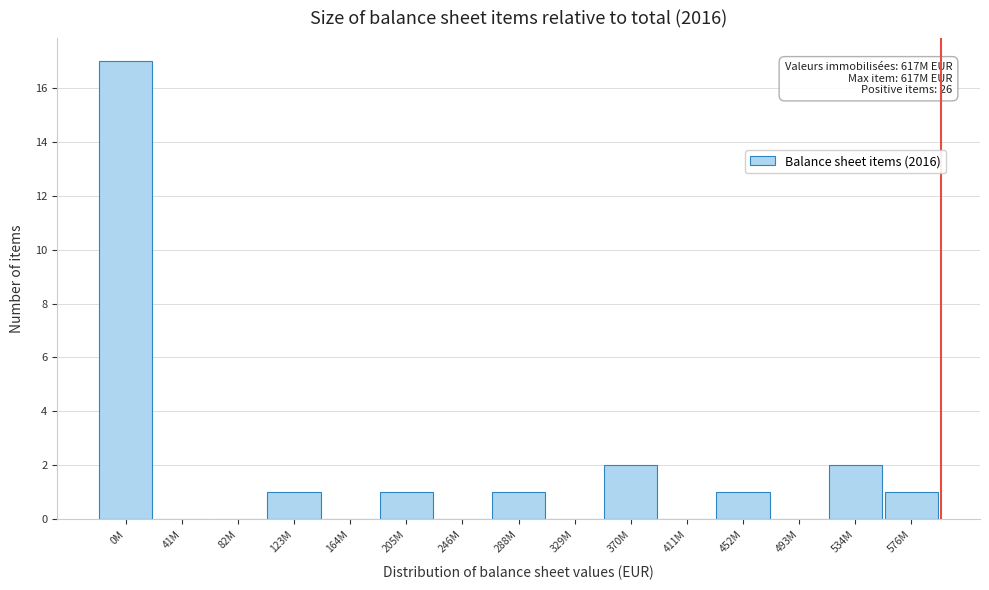

Reading left to right, list all the values displayed in this chart.

0M=17	41M=0	82M=0	123M=1	164M=0	205M=1	246M=0	288M=1	329M=0	370M=2	411M=0	452M=1	493M=0	534M=2	576M=1